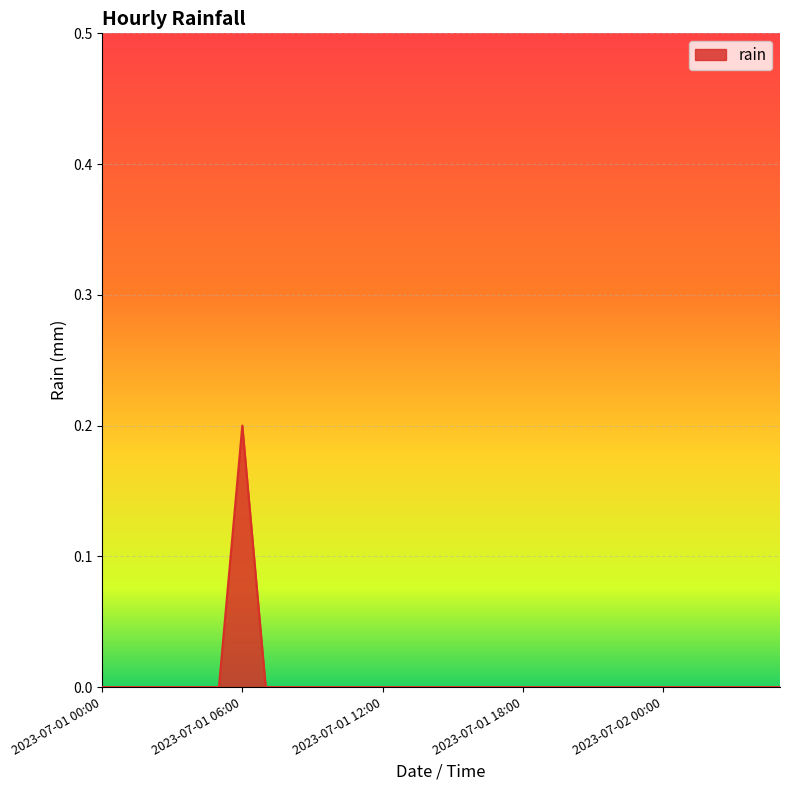

Does the chart display data point markers on the line(s)?

No